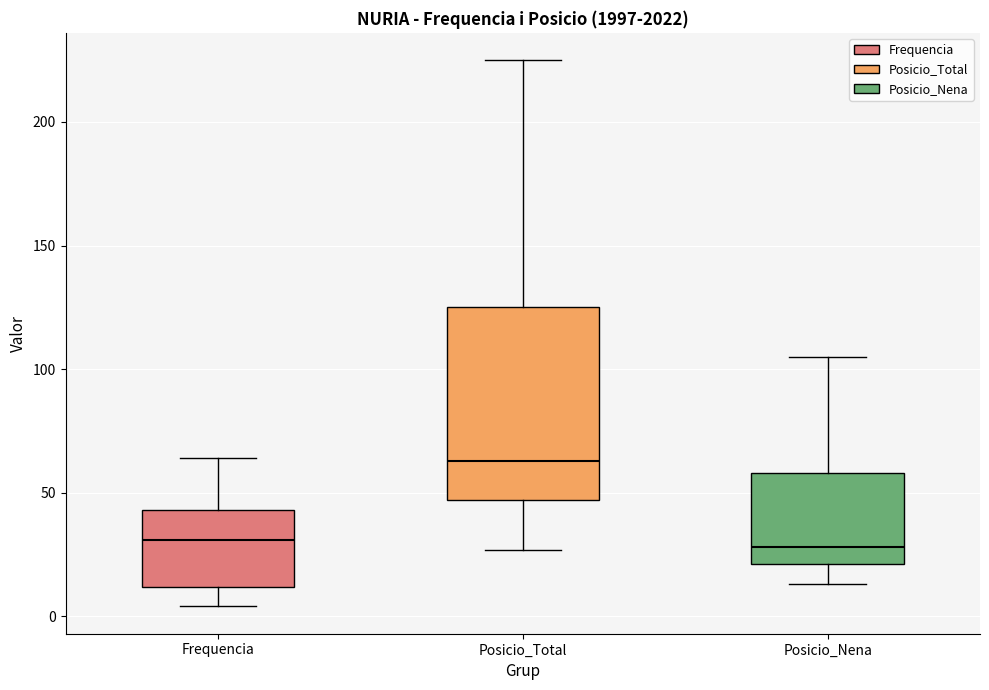

Reading left to right, transcribe this box plot: for each box, give where its median line is, the range the box spans, and where its two whiskers end, as read against the y-axis. The values are not printed on the chart, so give them approximately, as read against the axis.

Frequencia: median 30, box 10 to 45, whiskers 5 to 65
Posicio_Total: median 65, box 45 to 125, whiskers 25 to 225
Posicio_Nena: median 30, box 20 to 60, whiskers 15 to 105